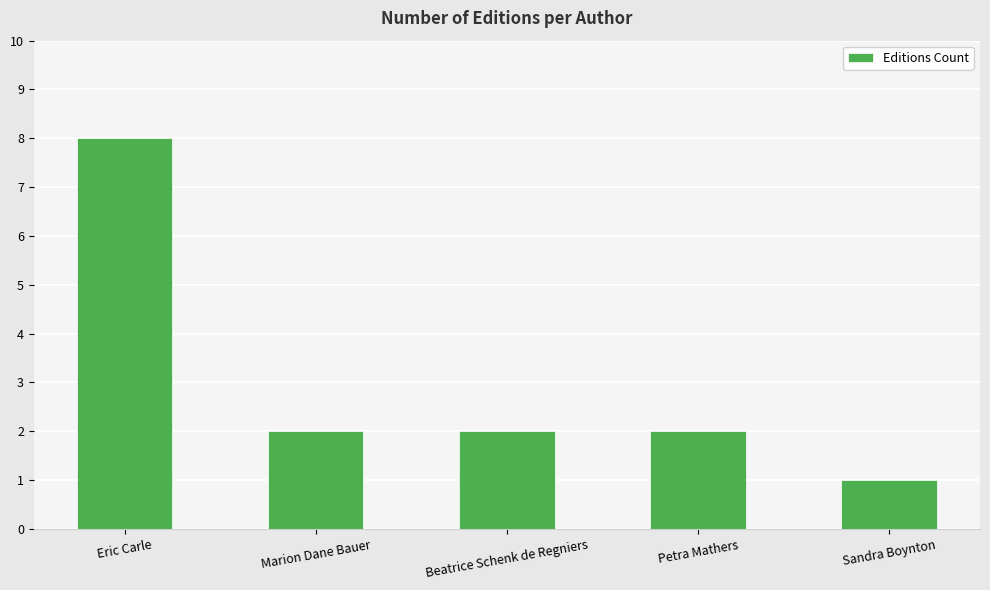

How many bars are there in total?

5